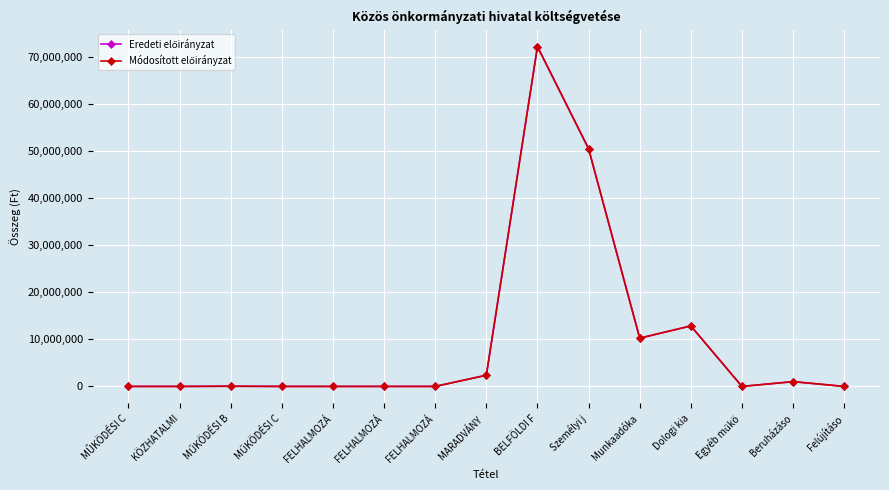

True or false: Eredeti előirányzat and Módosított előirányzat intersect in this chart.

False